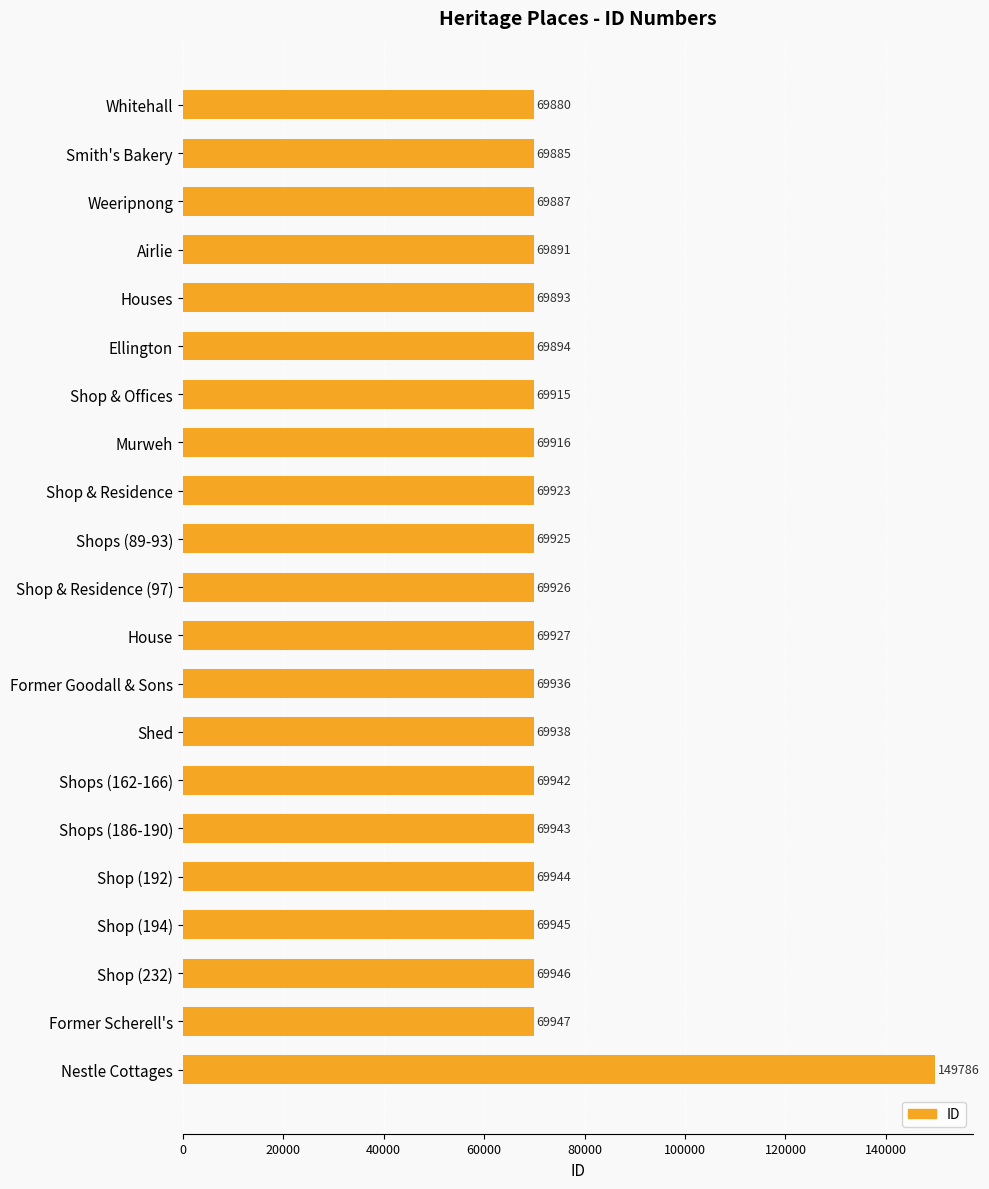

What is the value of the 4th bar from the top?

69891